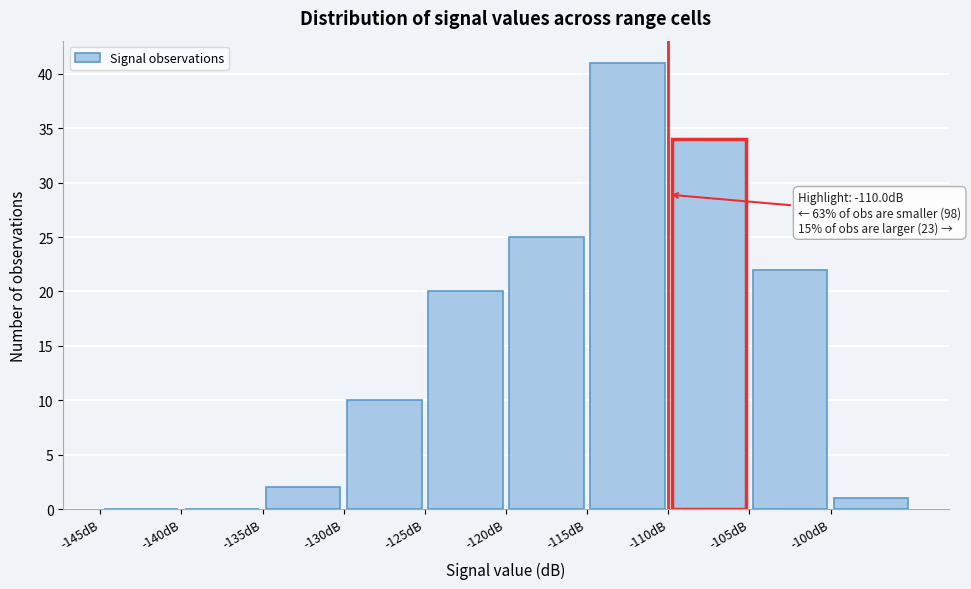

Over which range of the x-axis is the bar tallest?

-115 to -110